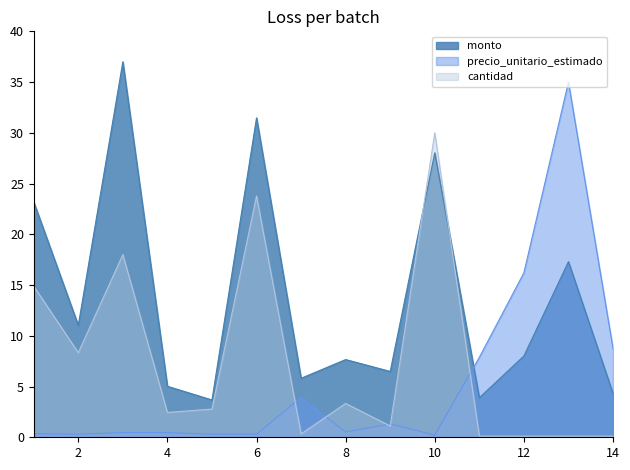

Where is the first local maximum for cantidad?

3